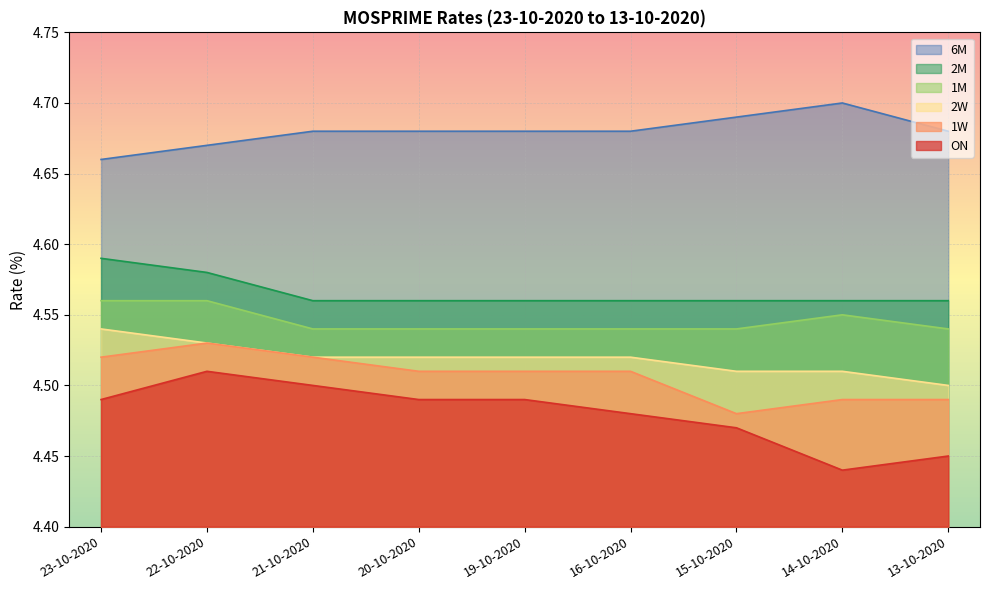

Which series has the widest spread of values?

ON